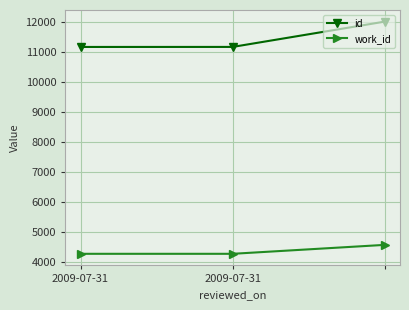

Which series has the largest range (max minus min)?

id